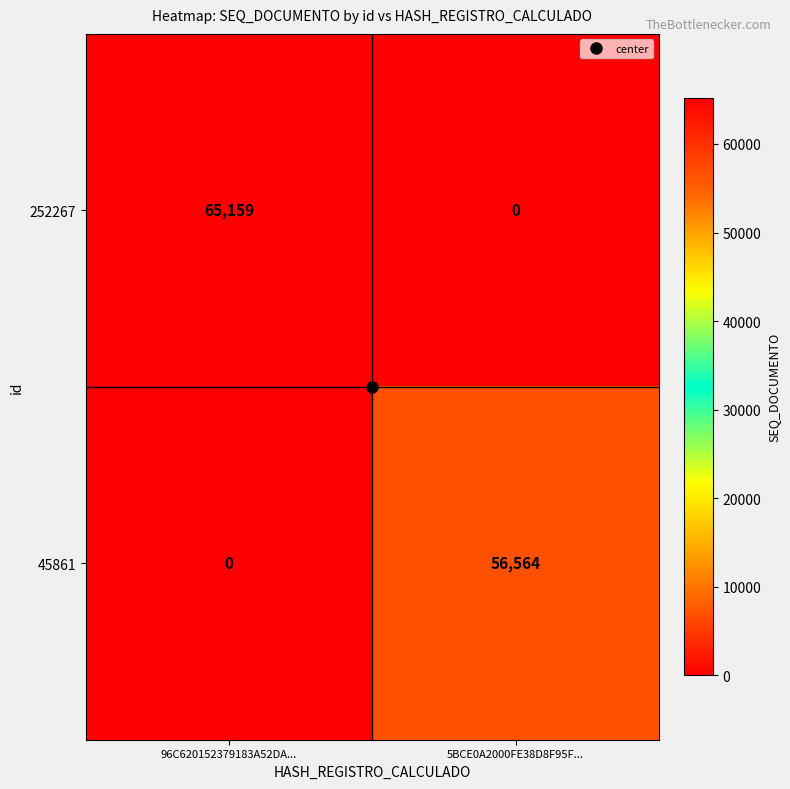

The 45861 series shows -21105 at 96C620152379183A52DA.... True or false?

False